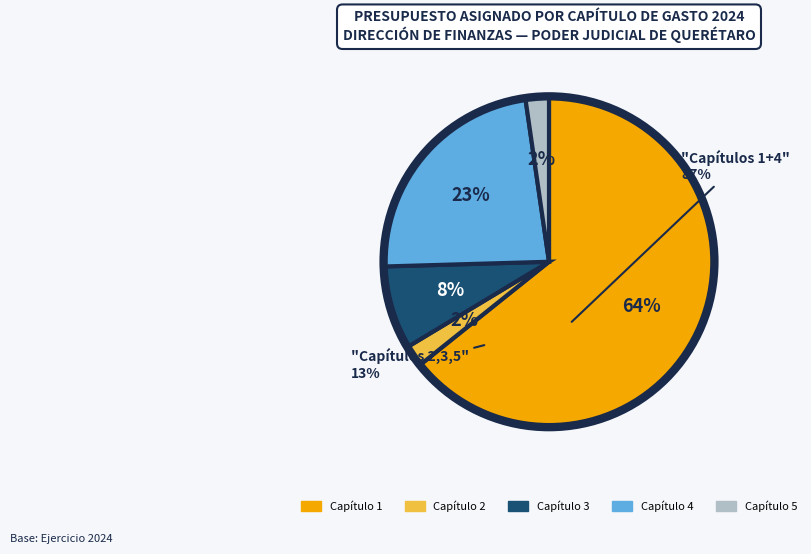

True or false: Capítulo 4 accounts for 15% of the total.

False